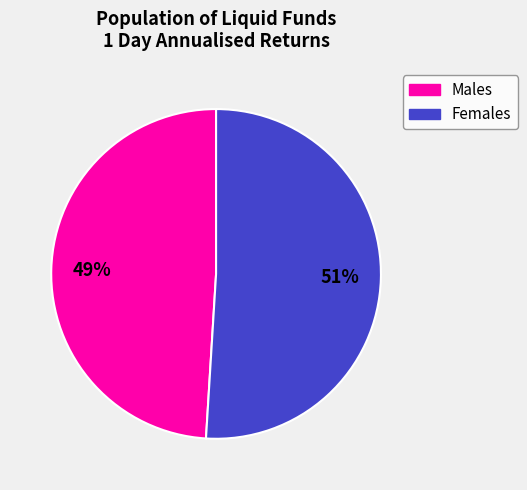

To the nearest percent, what percentage of the pie is Females?

51%